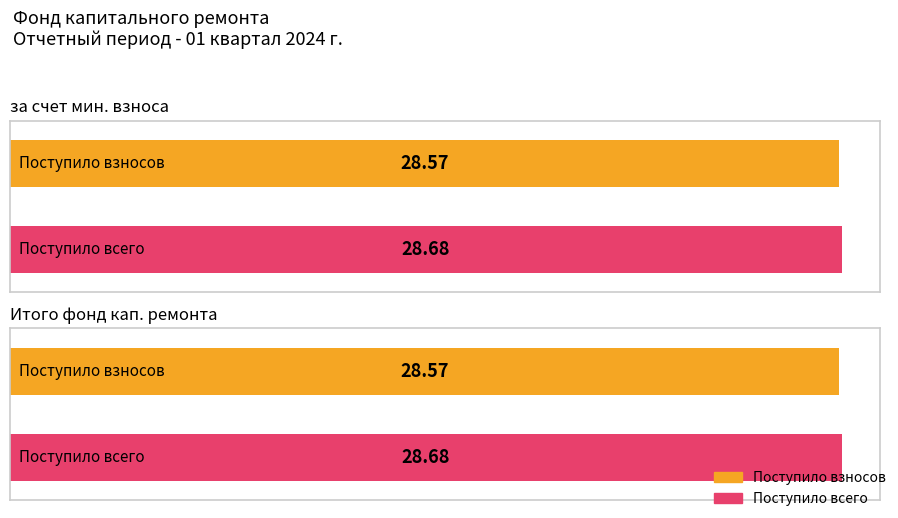

The value of Average utilization at взносов is 42.2. True or false?

False